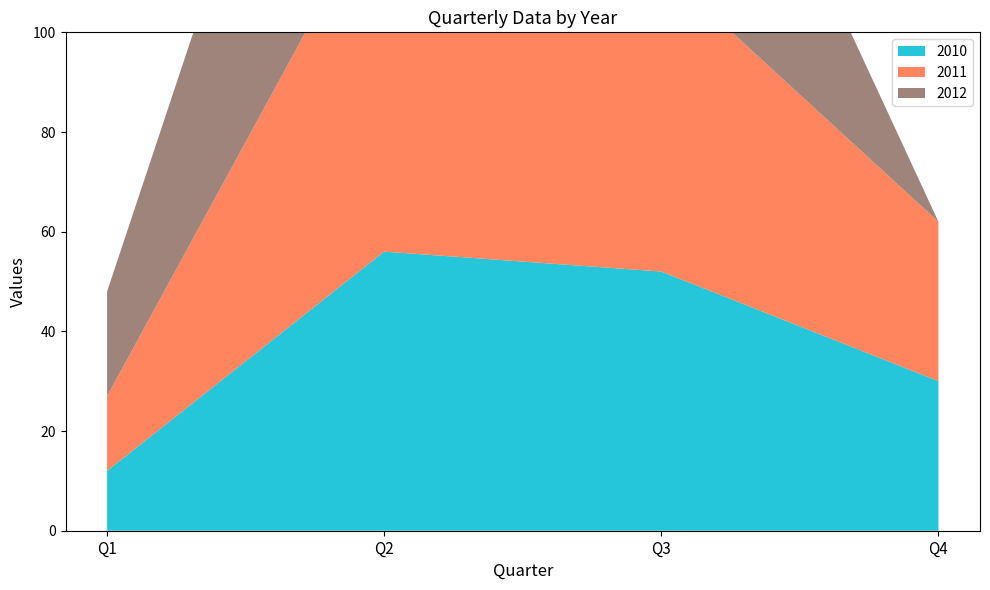

Reading right to left, what are all the values shown in this chart?

2010: Q4=30	Q3=52	Q2=56	Q1=12
2011: Q4=32	Q3=61	Q2=73	Q1=15
2012: Q4=0	Q3=69	Q2=86	Q1=21